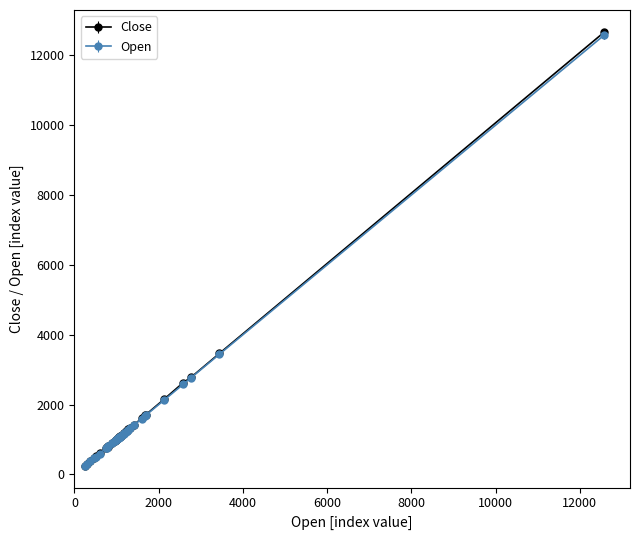

What is the maximum value for Open?

12574.2